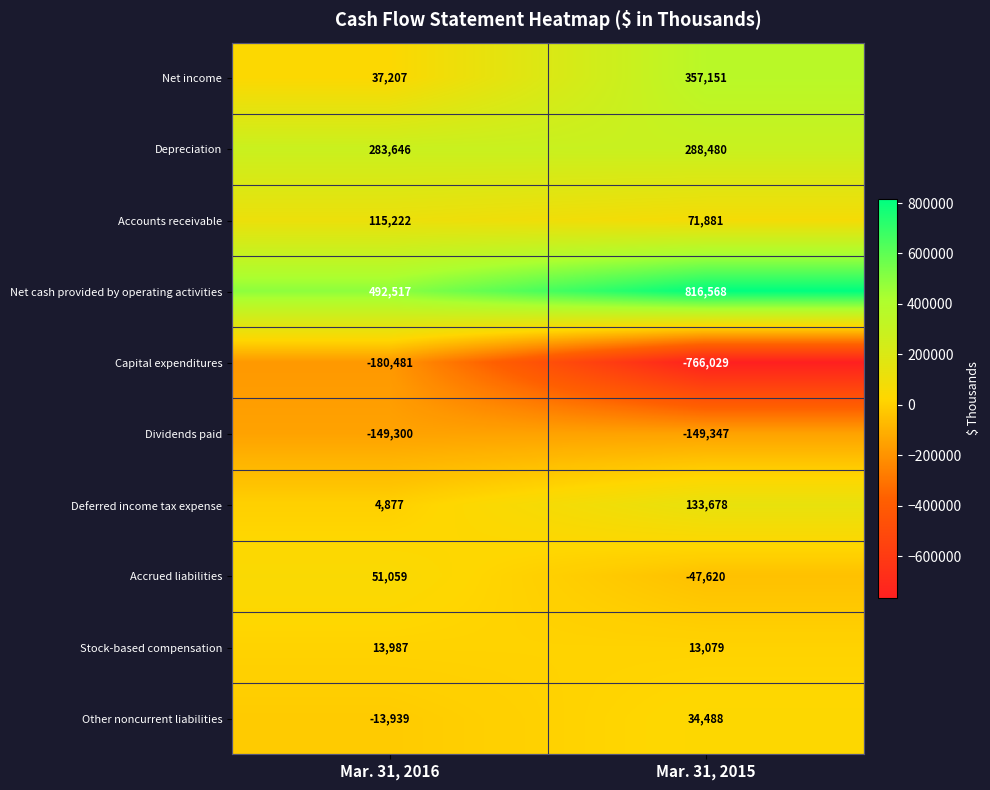

Which series changed the most between Mar. 31, 2016 and Mar. 31, 2015?

Capital expenditures